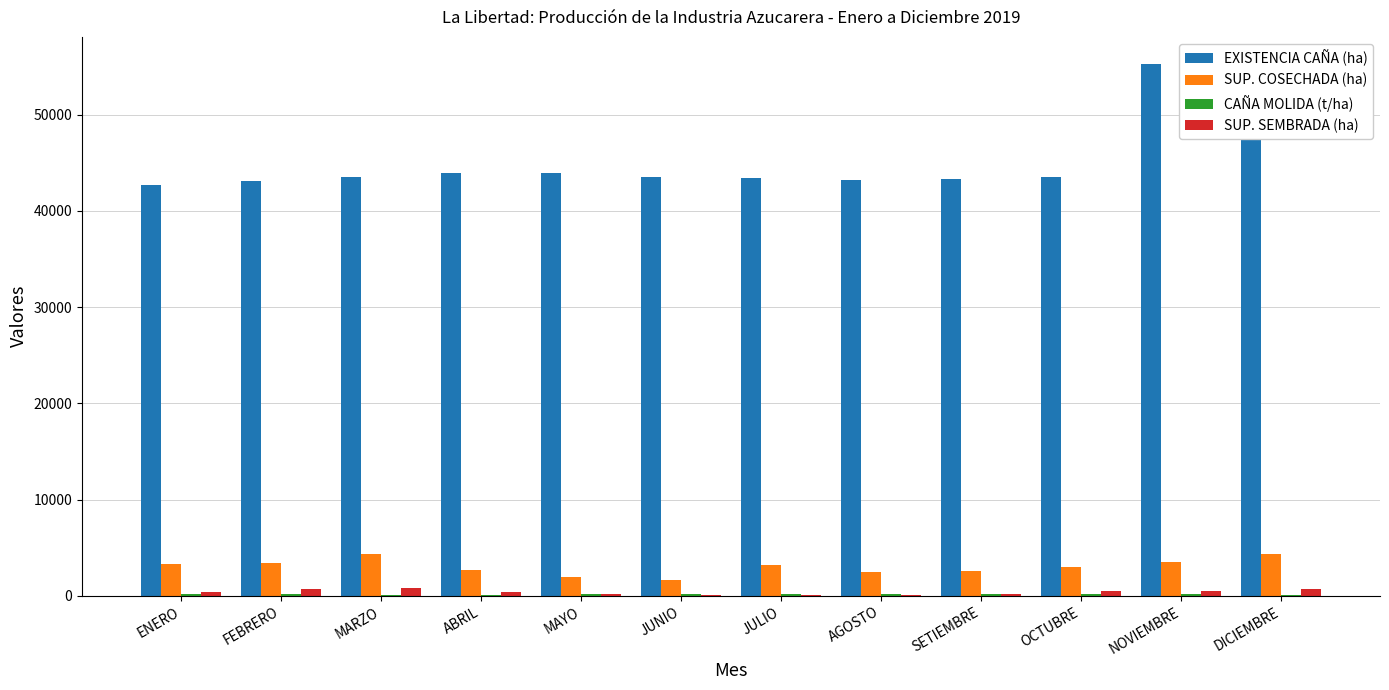

What is the maximum value shown in the chart?

55319.1